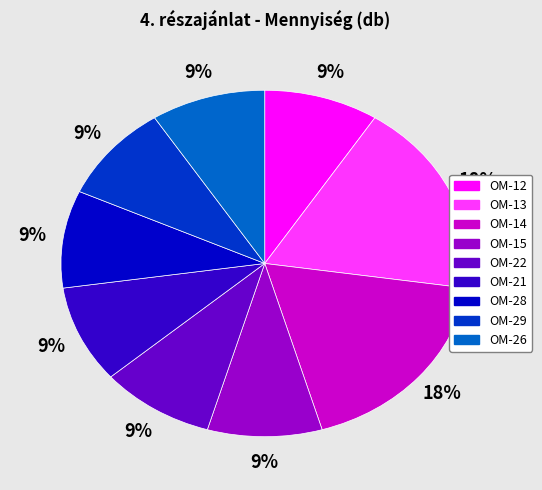

Do OM-21 and OM-14 together represent more than half of the pie?

No